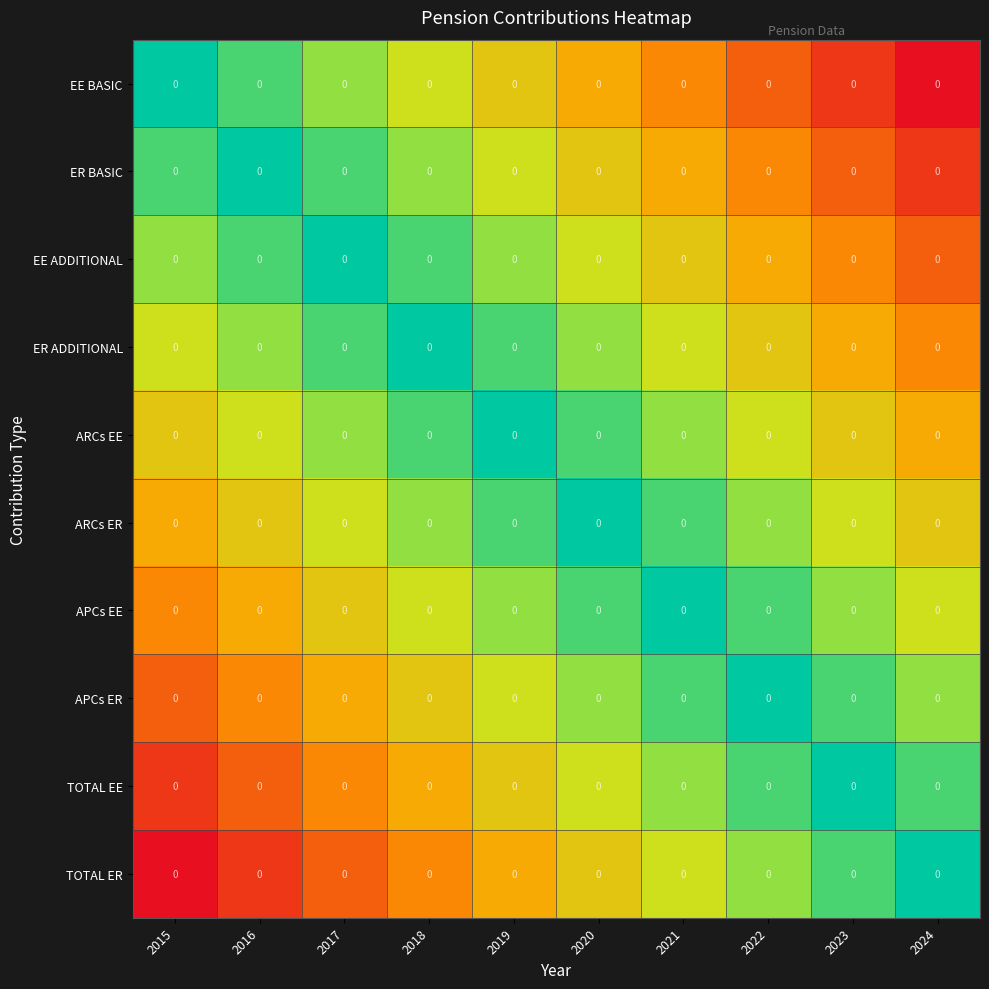

Where is APCs EE nearest to the value 0?

2021